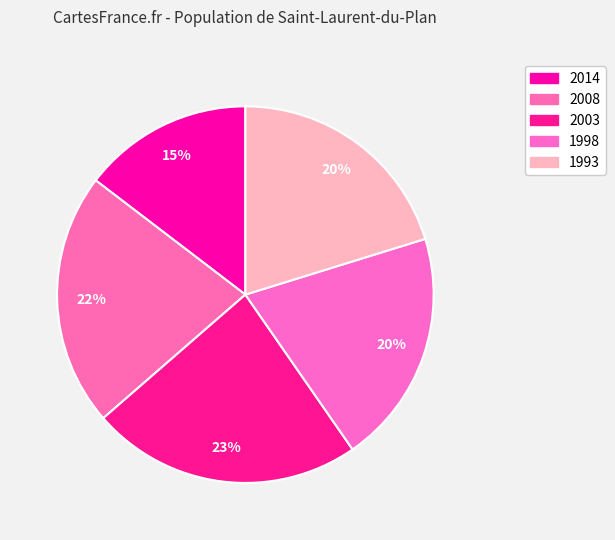

How many segments does this pie chart have?

5